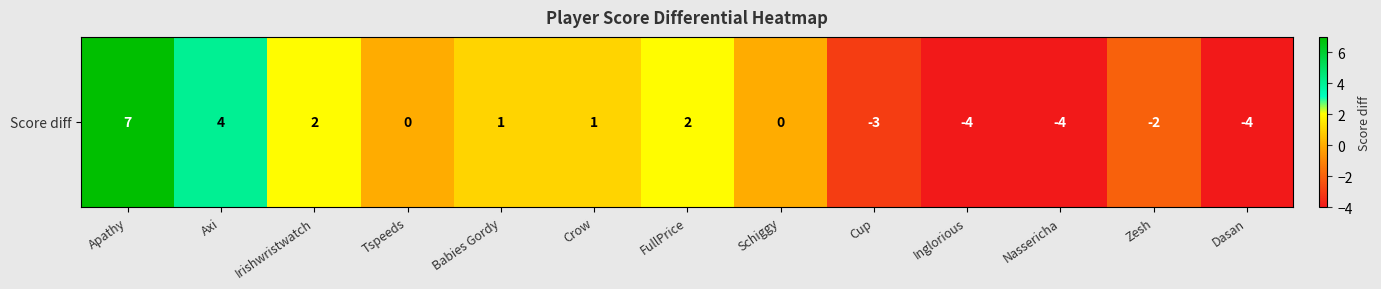

Where does the data first go above 0?

Apathy